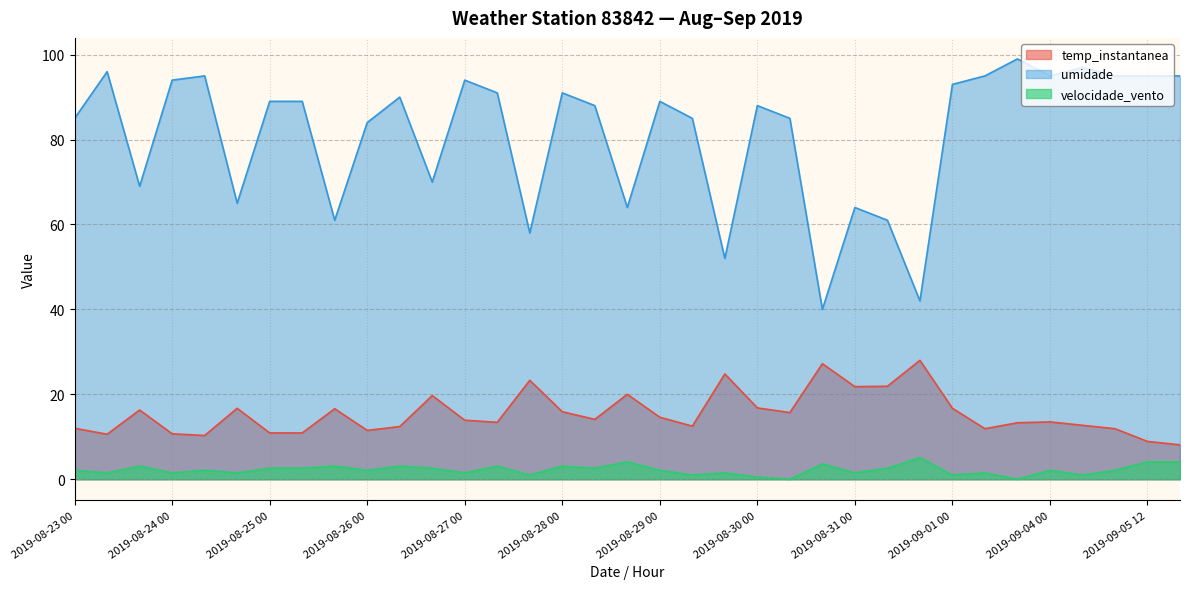

Reading left to right, transcribe all the data shown in this chart.

temp_instantanea: 2019-08-23 00=12.0	2019-08-23 12=10.6	2019-08-23 18=16.3	2019-08-24 00=10.7	2019-08-24 12=10.3	2019-08-24 18=16.7	2019-08-25 00=10.9	2019-08-25 12=10.9	2019-08-25 18=16.6	2019-08-26 00=11.5	2019-08-26 12=12.4	2019-08-26 18=19.7	2019-08-27 00=13.9	2019-08-27 12=13.4	2019-08-27 18=23.3	2019-08-28 00=15.9	2019-08-28 12=14.1	2019-08-28 18=20.0	2019-08-29 00=14.6	2019-08-29 12=12.5	2019-08-29 18=24.8	2019-08-30 00=16.8	2019-08-30 12=15.7	2019-08-30 18=27.2	2019-08-31 00=21.8	2019-08-31 12=21.9	2019-08-31 18=28.0	2019-09-01 00=16.7	2019-09-02 12=11.9	2019-09-03 12=13.3	2019-09-04 00=13.5	2019-09-04 12=12.7	2019-09-05 00=11.9	2019-09-05 12=8.9	2019-09-06 00=8.1
umidade: 2019-08-23 00=85.0	2019-08-23 12=96.0	2019-08-23 18=69.0	2019-08-24 00=94.0	2019-08-24 12=95.0	2019-08-24 18=65.0	2019-08-25 00=89.0	2019-08-25 12=89.0	2019-08-25 18=61.0	2019-08-26 00=84.0	2019-08-26 12=90.0	2019-08-26 18=70.0	2019-08-27 00=94.0	2019-08-27 12=91.0	2019-08-27 18=58.0	2019-08-28 00=91.0	2019-08-28 12=88.0	2019-08-28 18=64.0	2019-08-29 00=89.0	2019-08-29 12=85.0	2019-08-29 18=52.0	2019-08-30 00=88.0	2019-08-30 12=85.0	2019-08-30 18=40.0	2019-08-31 00=64.0	2019-08-31 12=61.0	2019-08-31 18=42.0	2019-09-01 00=93.0	2019-09-02 12=95.0	2019-09-03 12=99.0	2019-09-04 00=95.0	2019-09-04 12=97.0	2019-09-05 00=95.0	2019-09-05 12=95.0	2019-09-06 00=95.0
velocidade_vento: 2019-08-23 00=2.1	2019-08-23 12=1.5	2019-08-23 18=3.1	2019-08-24 00=1.5	2019-08-24 12=2.1	2019-08-24 18=1.5	2019-08-25 00=2.6	2019-08-25 12=2.6	2019-08-25 18=3.1	2019-08-26 00=2.1	2019-08-26 12=3.1	2019-08-26 18=2.6	2019-08-27 00=1.5	2019-08-27 12=3.1	2019-08-27 18=1.0	2019-08-28 00=3.1	2019-08-28 12=2.6	2019-08-28 18=4.1	2019-08-29 00=2.1	2019-08-29 12=1.0	2019-08-29 18=1.5	2019-08-30 00=0.5	2019-08-30 12=0.0	2019-08-30 18=3.6	2019-08-31 00=1.5	2019-08-31 12=2.6	2019-08-31 18=5.1	2019-09-01 00=1.0	2019-09-02 12=1.5	2019-09-03 12=0.0	2019-09-04 00=2.1	2019-09-04 12=1.0	2019-09-05 00=2.1	2019-09-05 12=4.1	2019-09-06 00=4.1